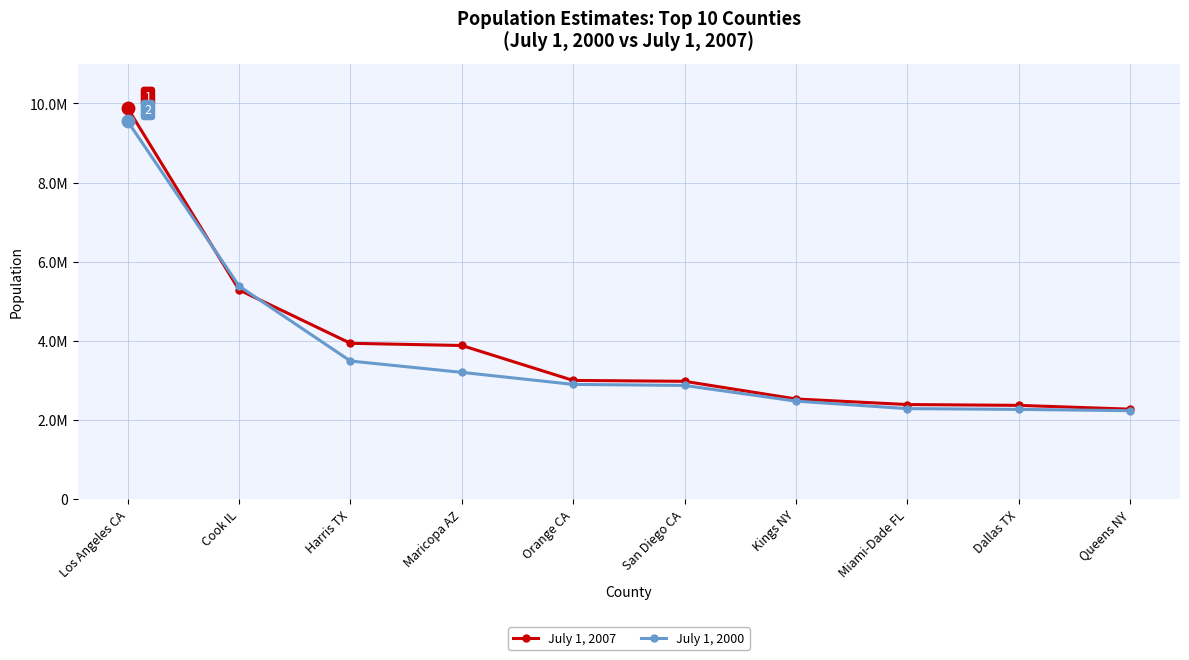

What is the sum of the July 1, 2007 values at Maricopa AZ and Kings NY?

6408231